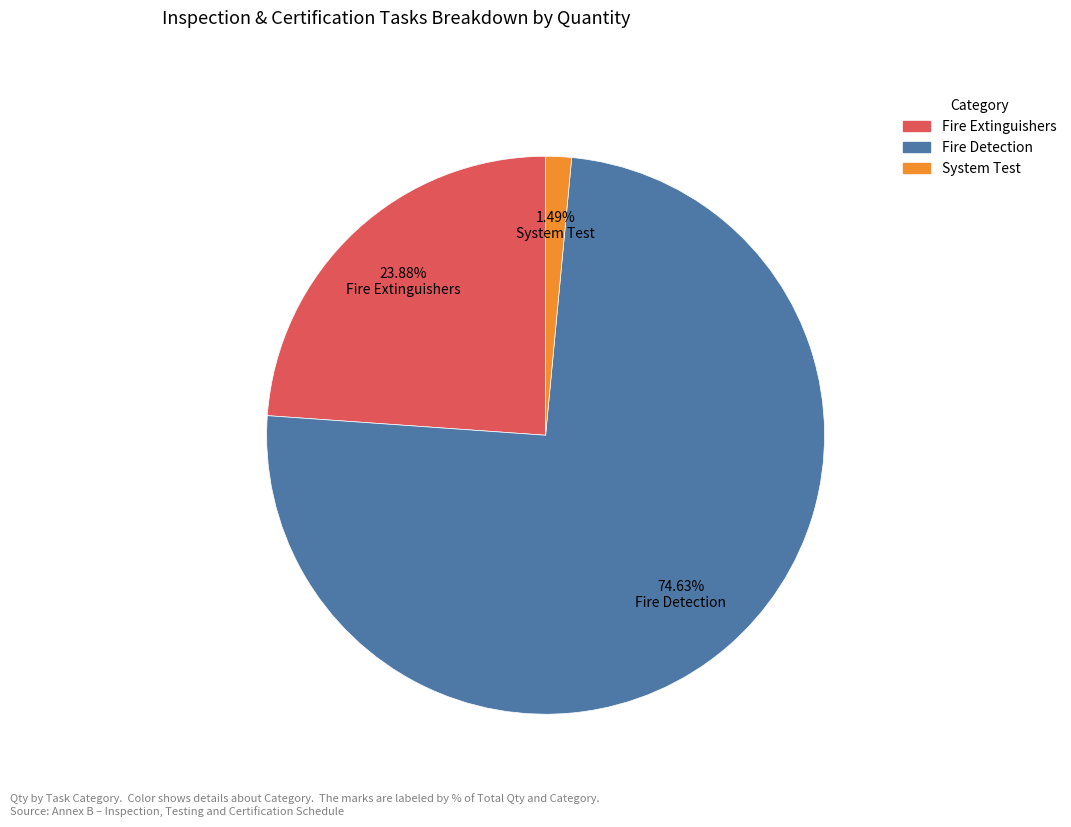

Is there any slice that represents more than half of the pie?

Yes